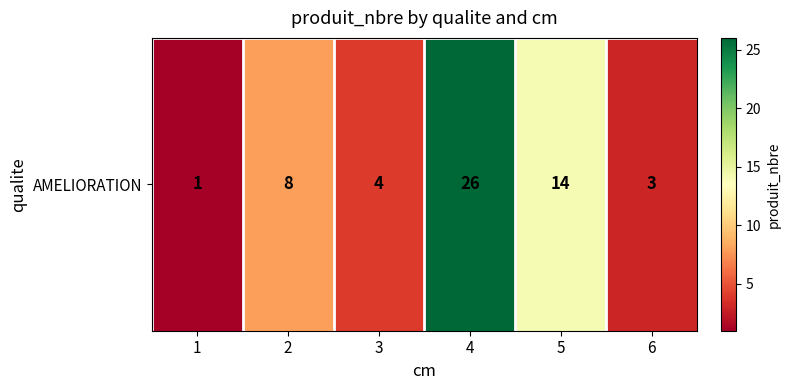

Which has a higher value, 2 or 6?

2